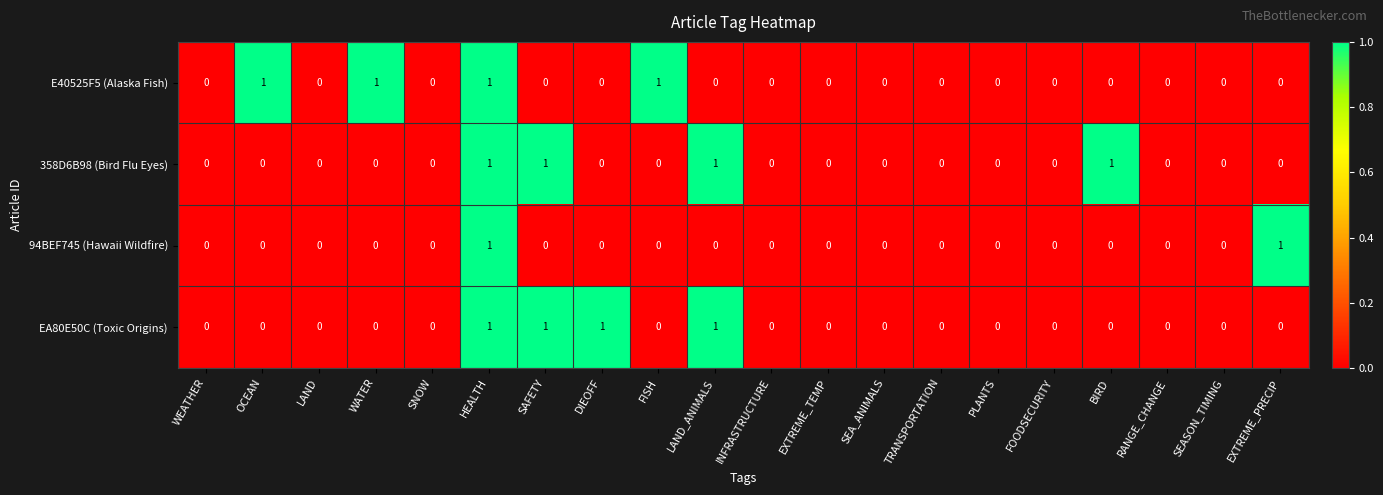

How many distinct data groups are displayed?

4